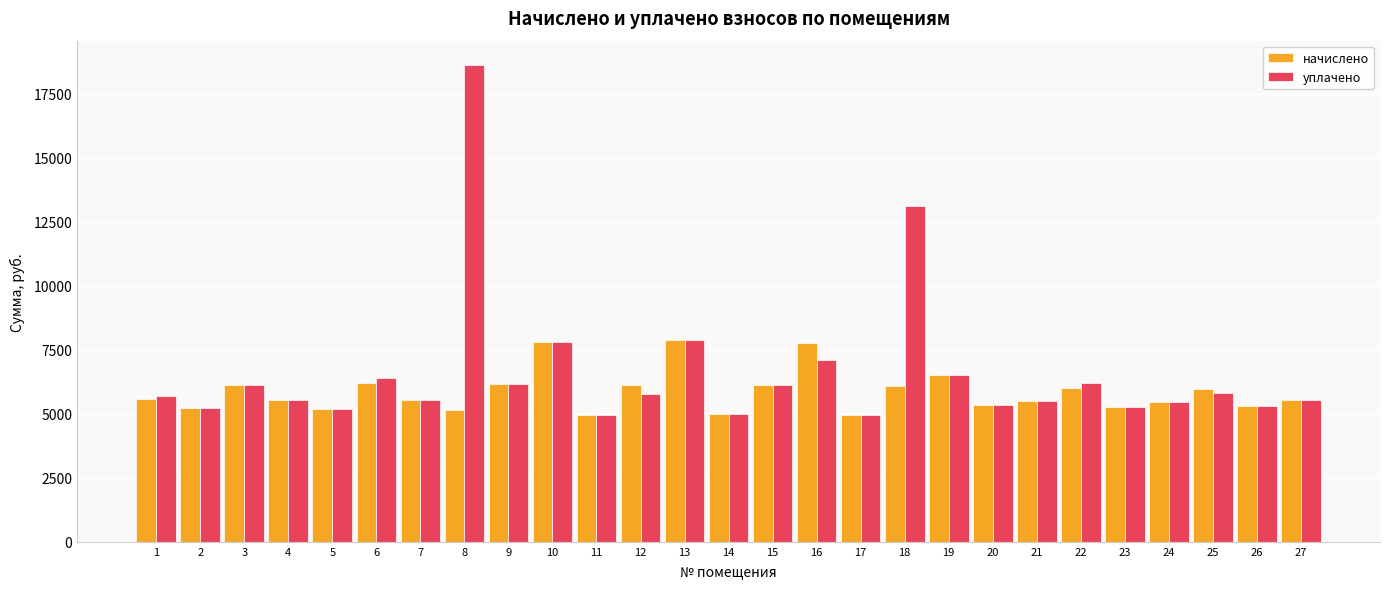

Is the value of уплачено at 20 greater than the value of начислено at 16?

No